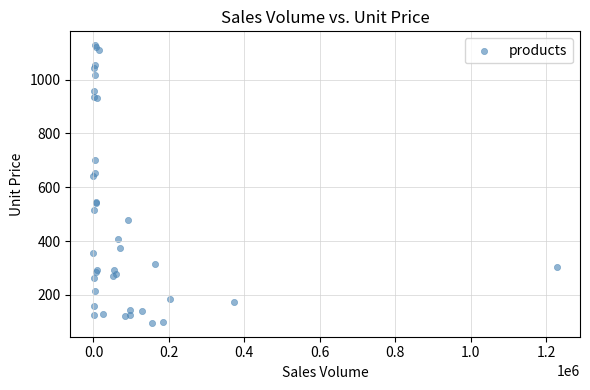

What Y value in the scatter plot is closest to 612?

641